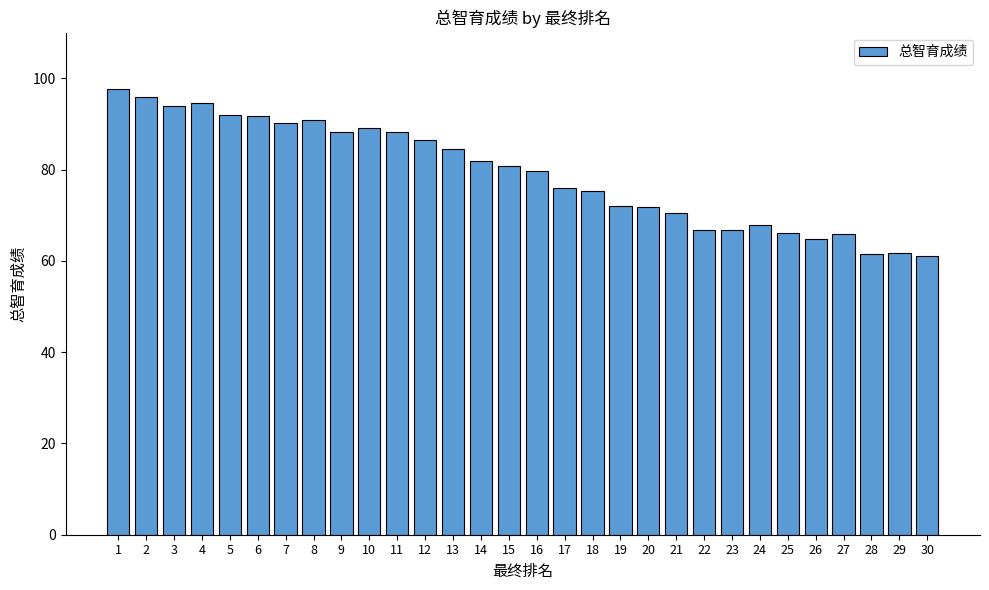

What is the maximum value shown in the chart?

97.6